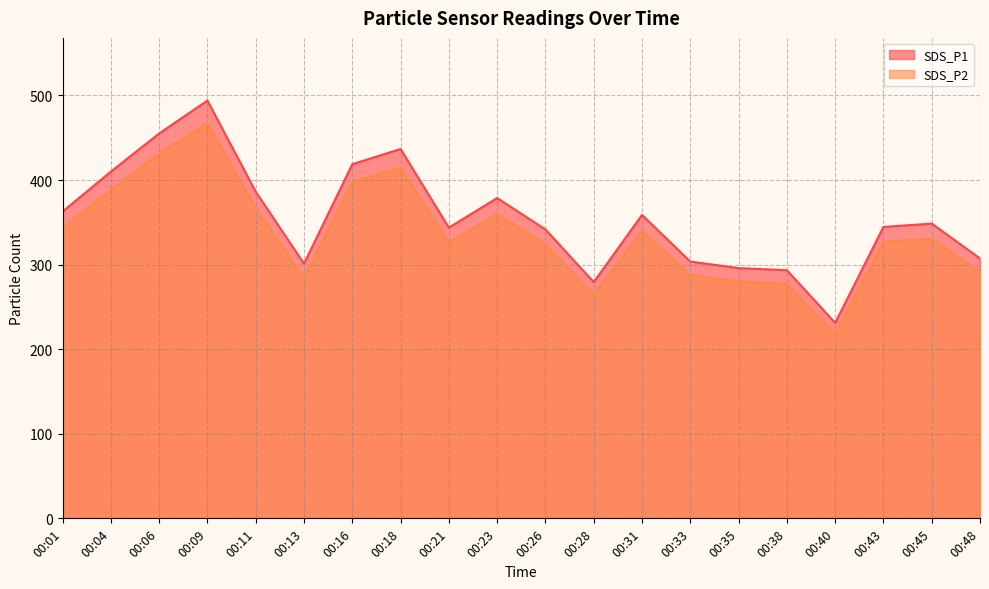

True or false: SDS_P1 and SDS_P2 cross at least once.

False